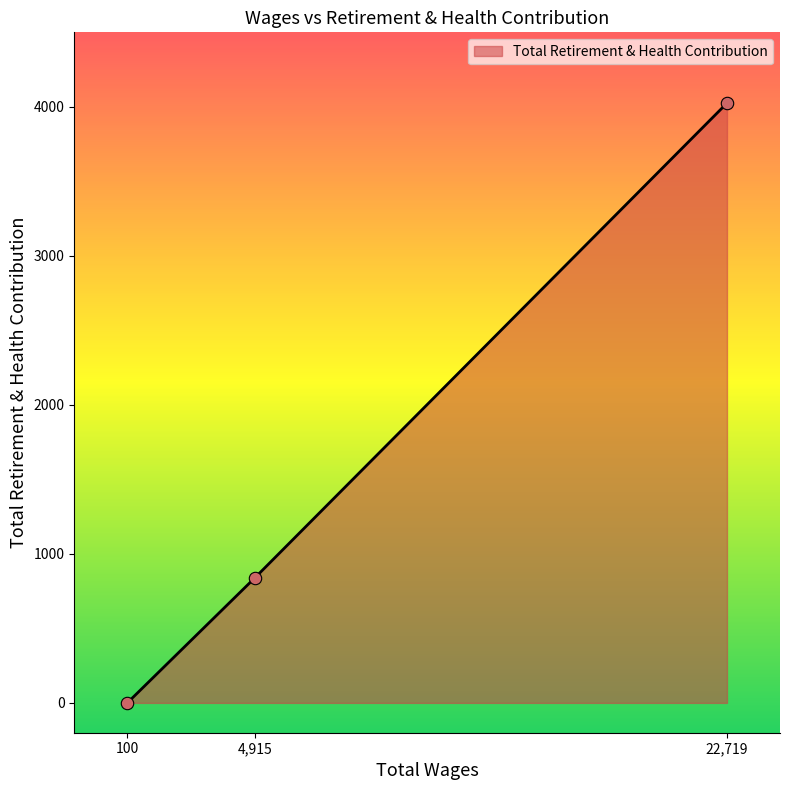

Between 22,719 and 4,915, which is larger?

22,719